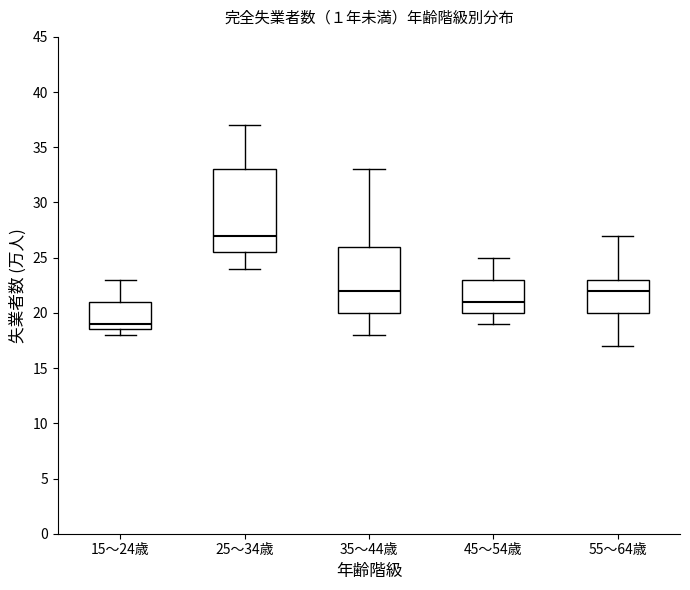

Reading left to right, read every box against the y-axis: the position of its median line, the range the box covers, and the ends of its whiskers. The values are not printed on the chart, so give them approximately, as read against the axis.

15～24歳: median 19.0, box 18.5 to 21.0, whiskers 18.0 to 23.0
25～34歳: median 27.0, box 25.5 to 33.0, whiskers 24.0 to 37.0
35～44歳: median 22.0, box 20.0 to 26.0, whiskers 18.0 to 33.0
45～54歳: median 21.0, box 20.0 to 23.0, whiskers 19.0 to 25.0
55～64歳: median 22.0, box 20.0 to 23.0, whiskers 17.0 to 27.0